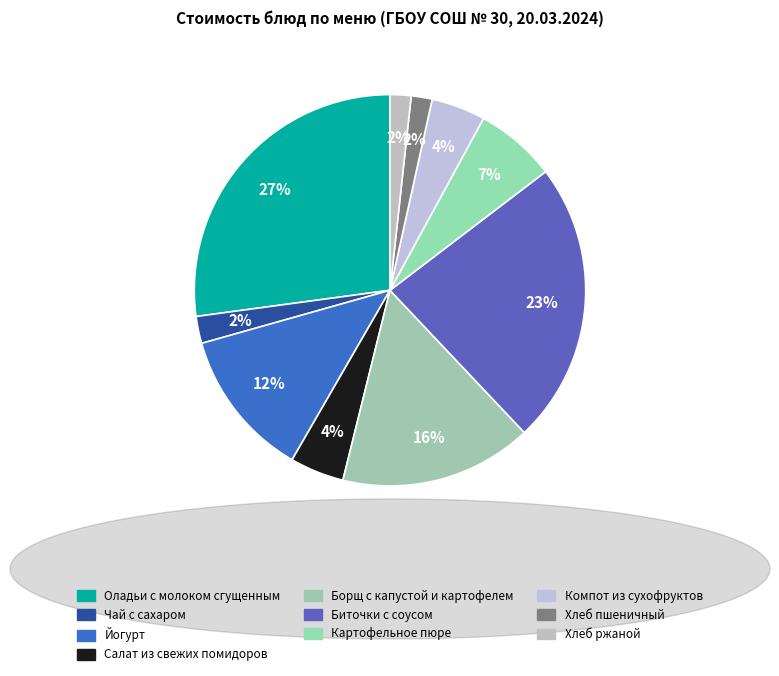

Count the number of slices in the pie.

10